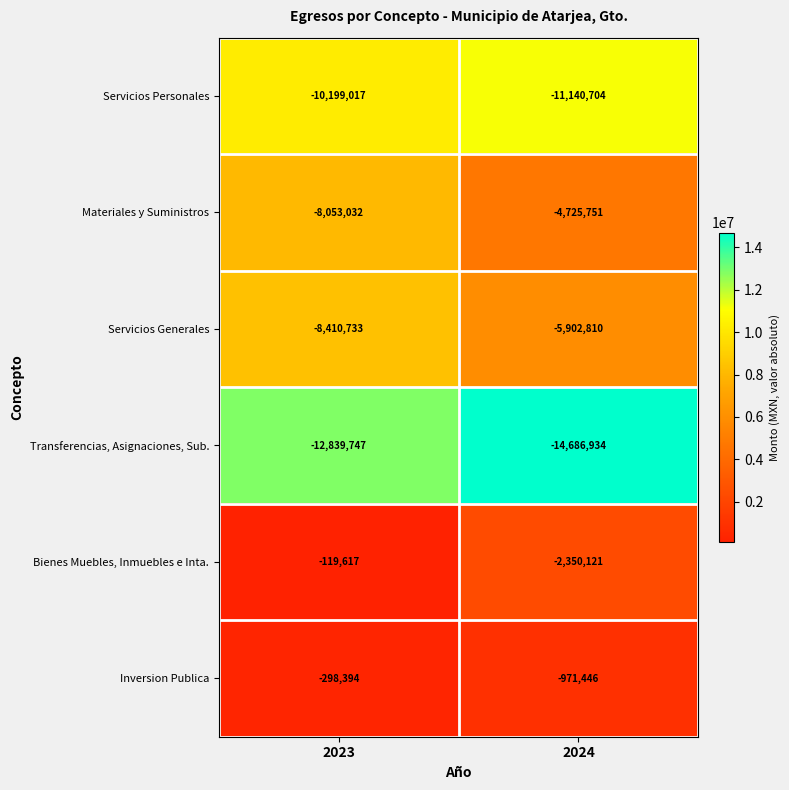

Which series has the widest spread of values?

Materiales y Suministros